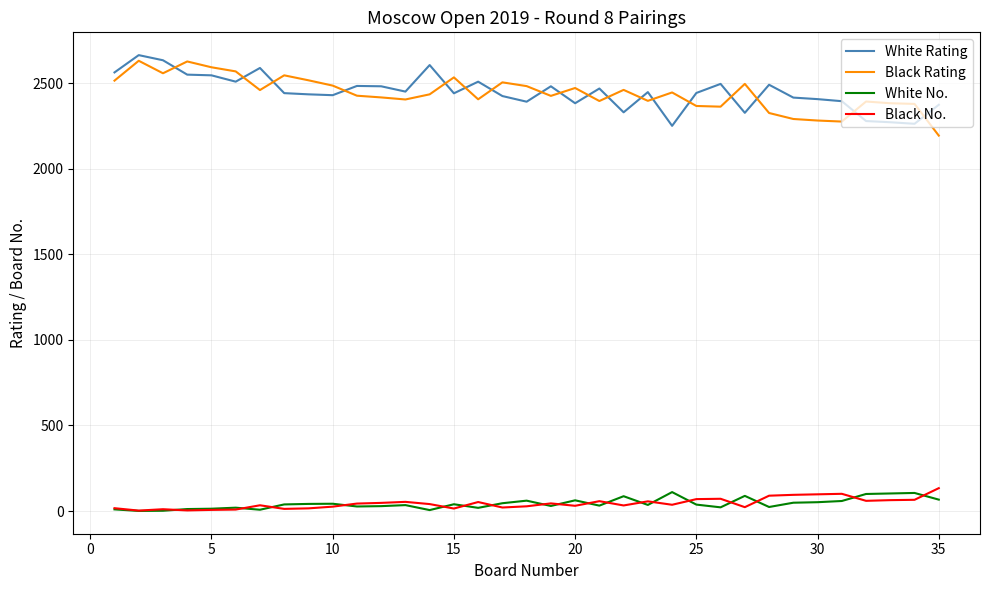

In White No., how many points are lower than both neighbors (excluding endpoints)?

10